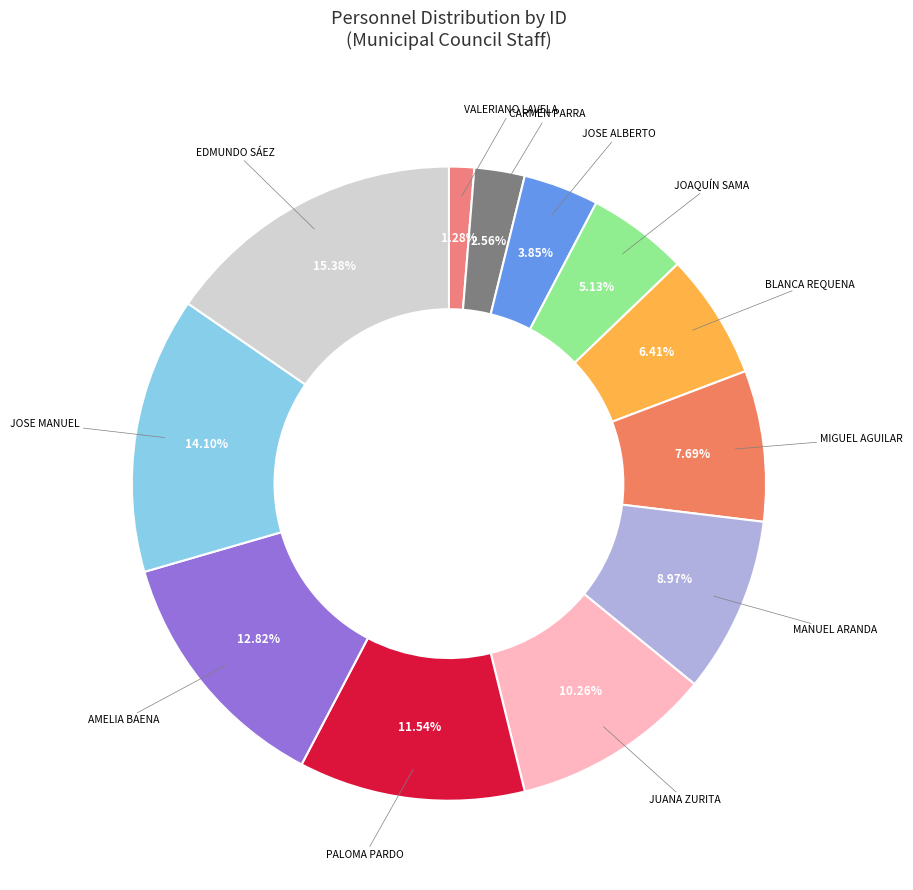

Is there any slice that represents more than half of the pie?

No